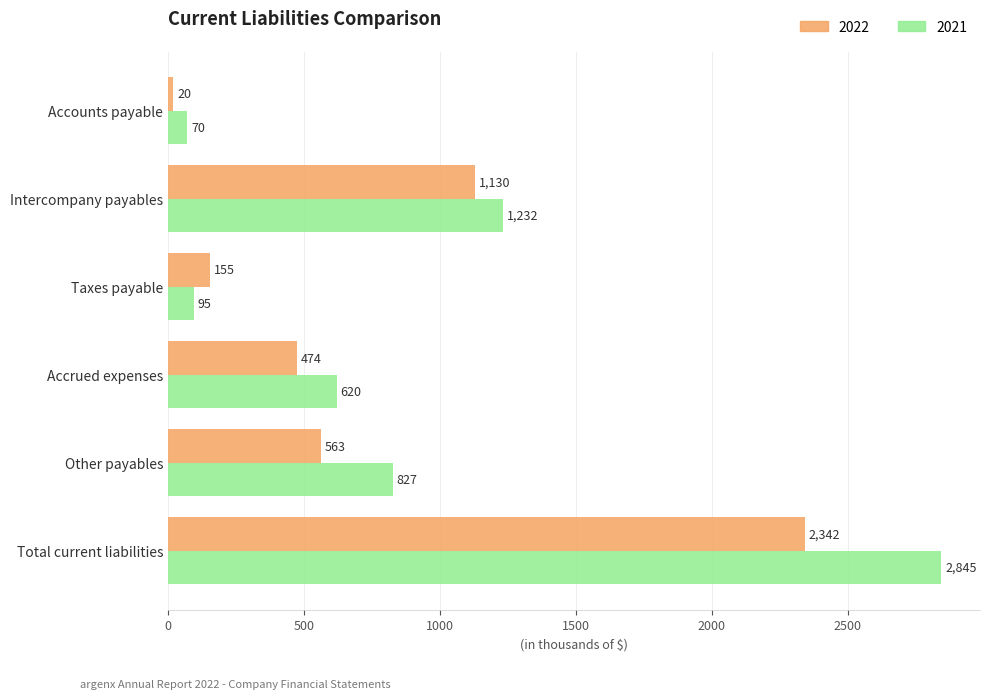

What is the lowest value of the 2022 series?

20